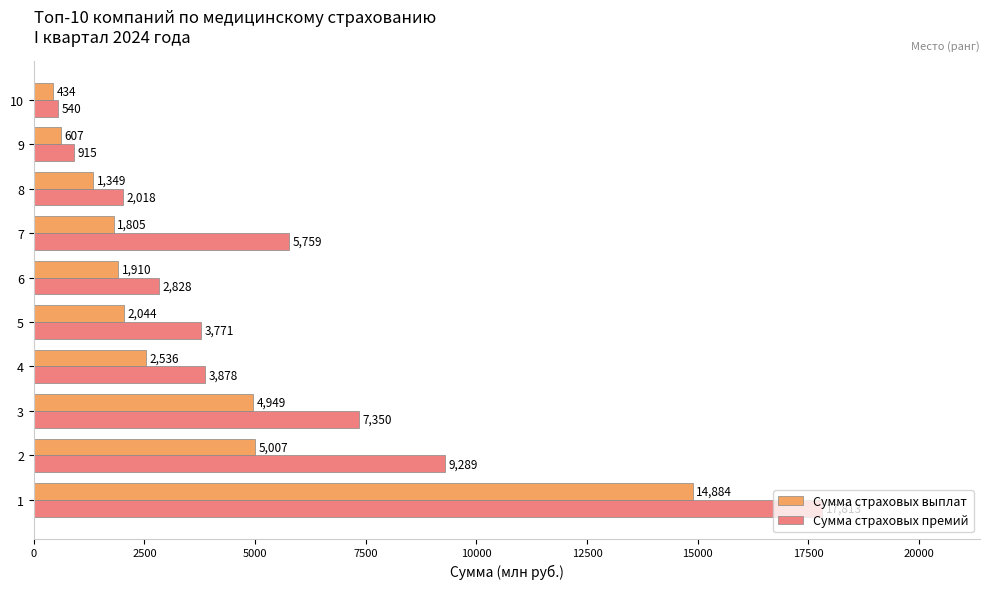

What is the minimum value for Сумма страховых премий?

540.0